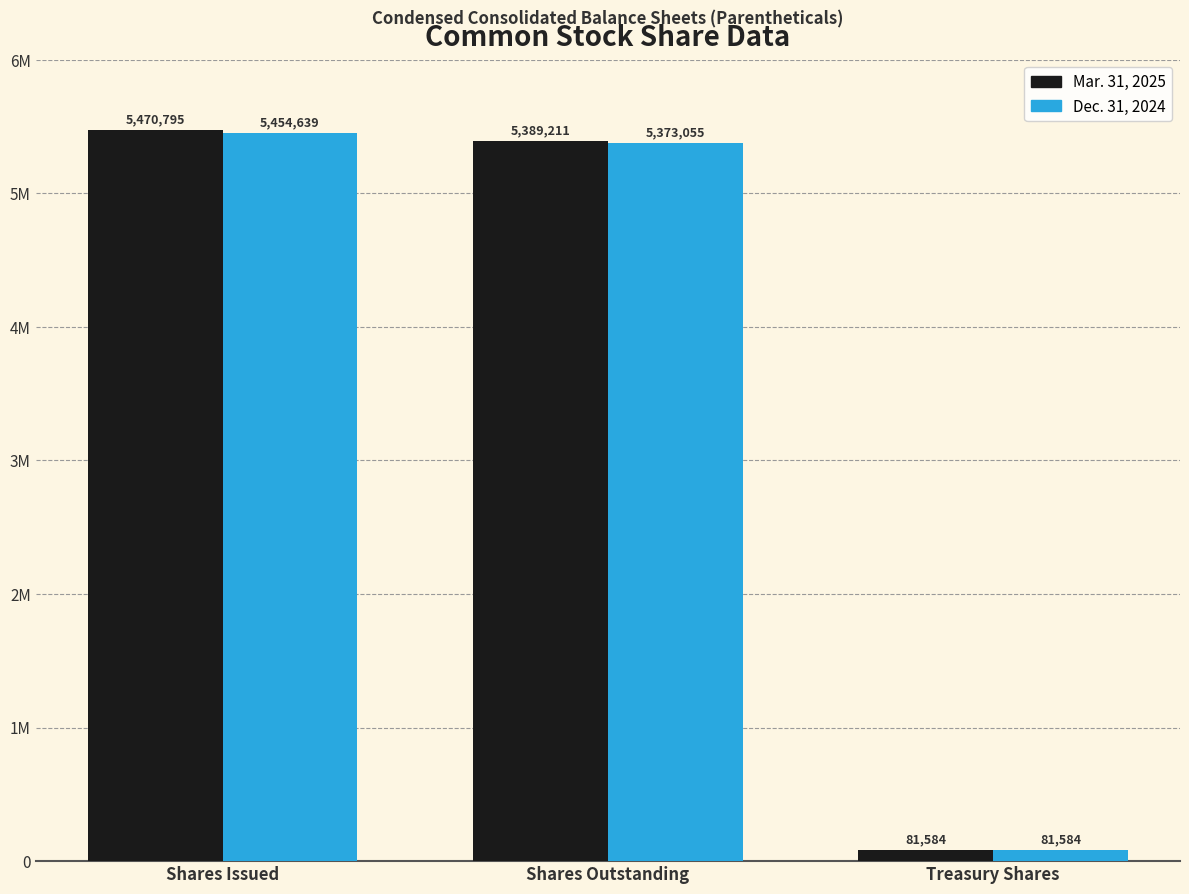

The Dec. 31, 2024 series shows 81584 at Treasury Shares. True or false?

True